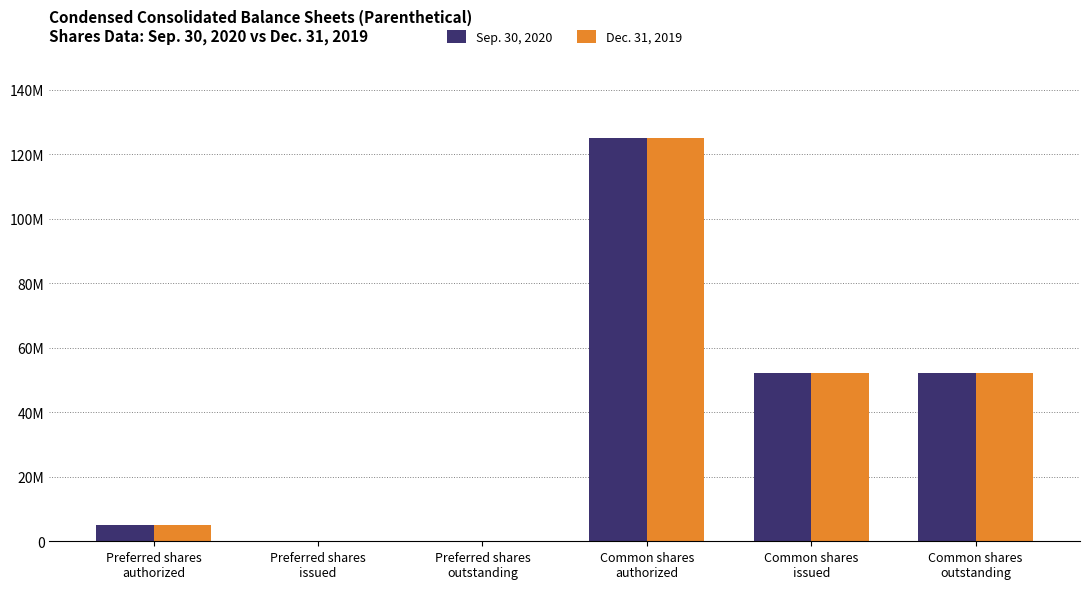

Are the bars horizontal?

No